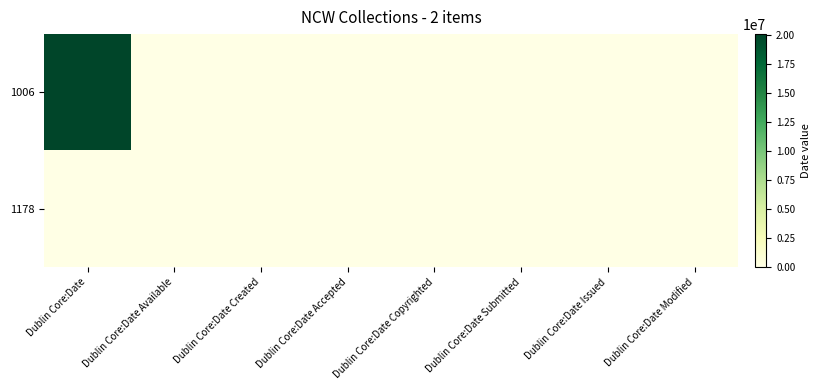

List the series in order of their overall mean, highest first.

1006, 1178